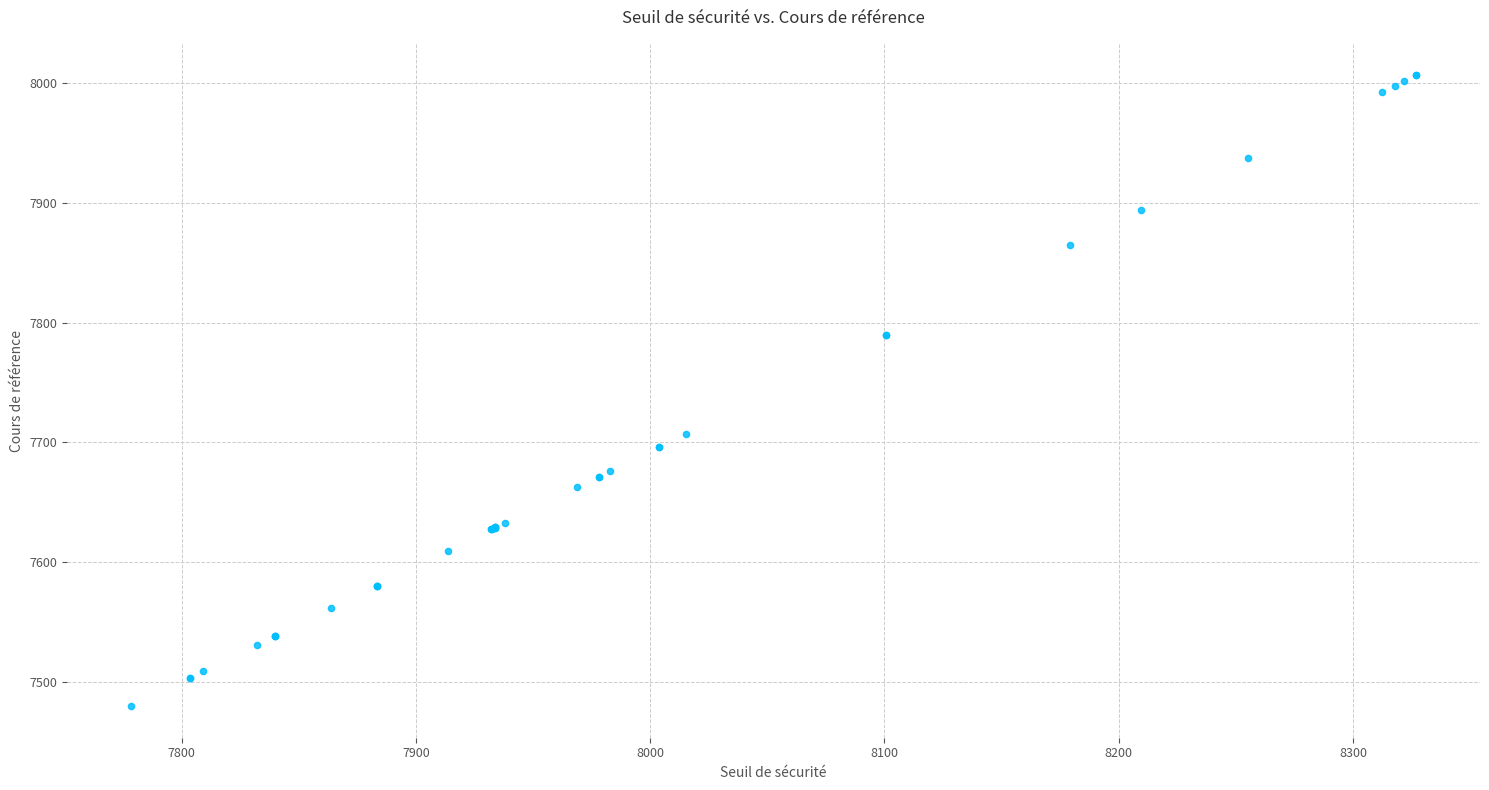

What Y value in the scatter plot is closest to 7742?

7706.9